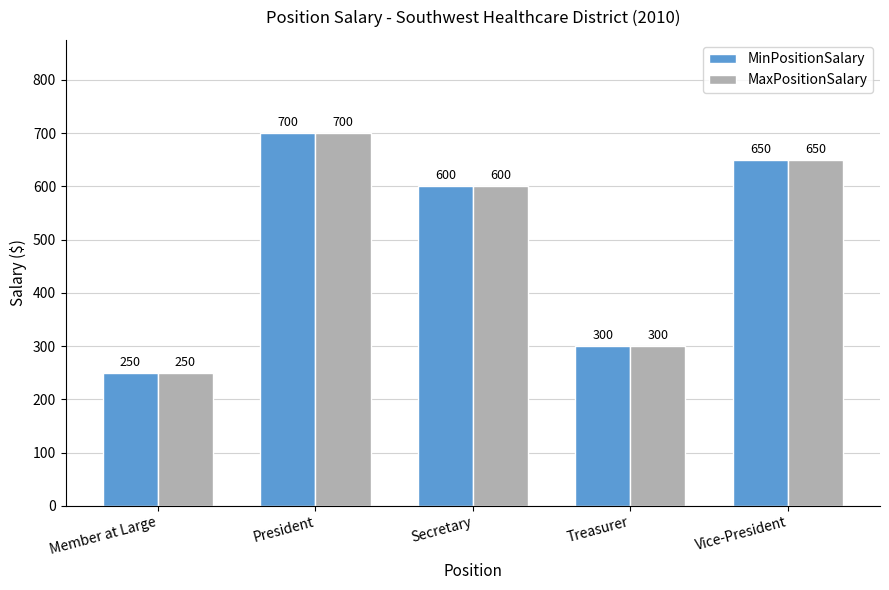

The MinPositionSalary series shows 700 at President. True or false?

True